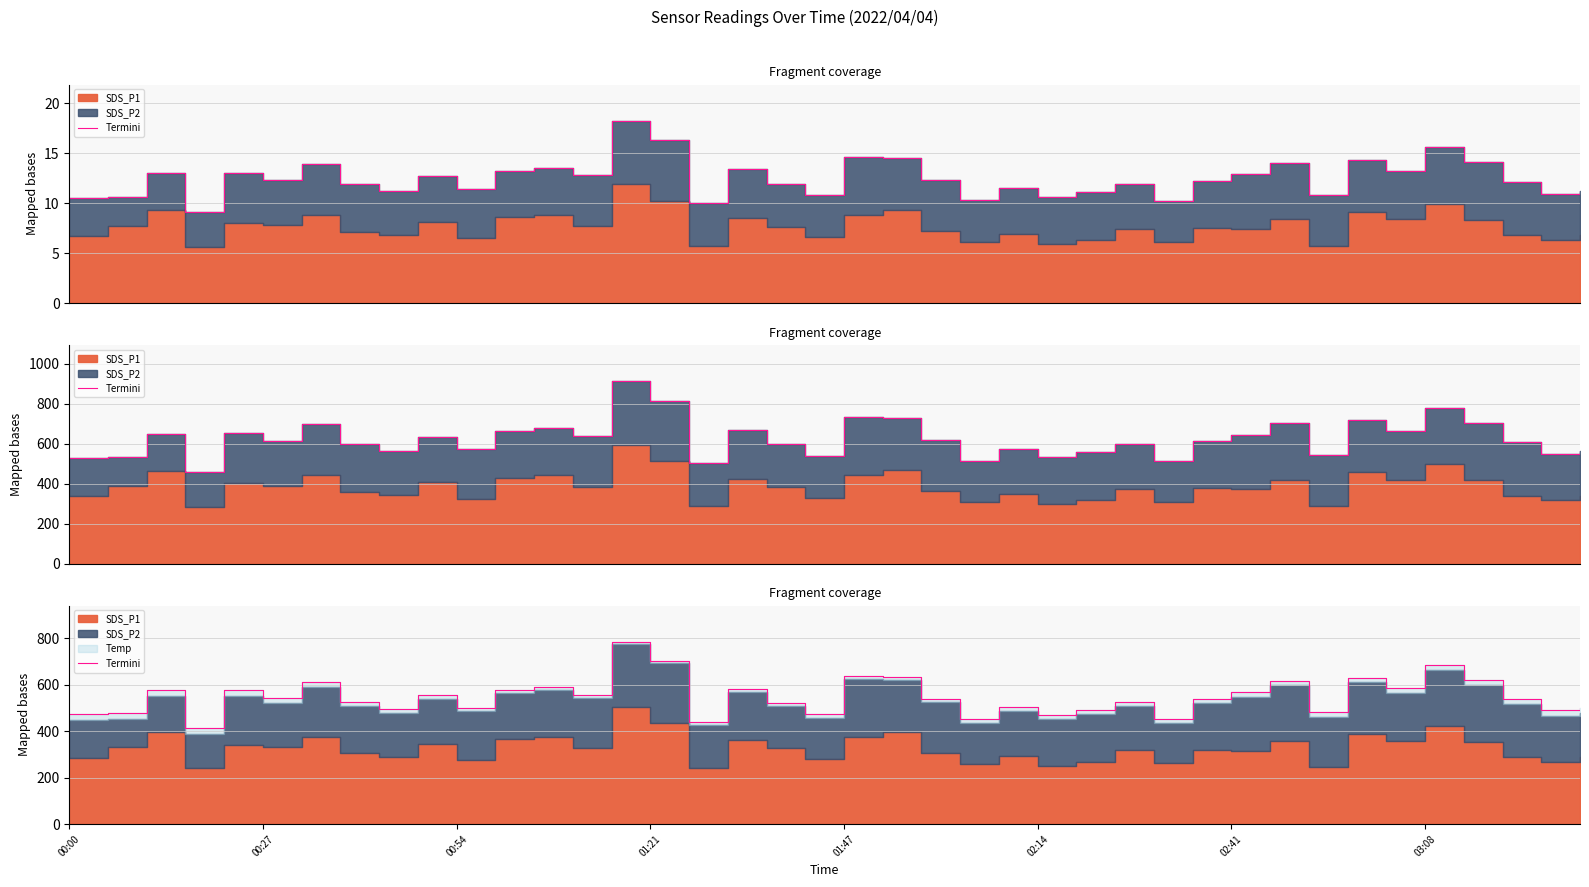

What is the change in value from 9 to 37?

-15.0